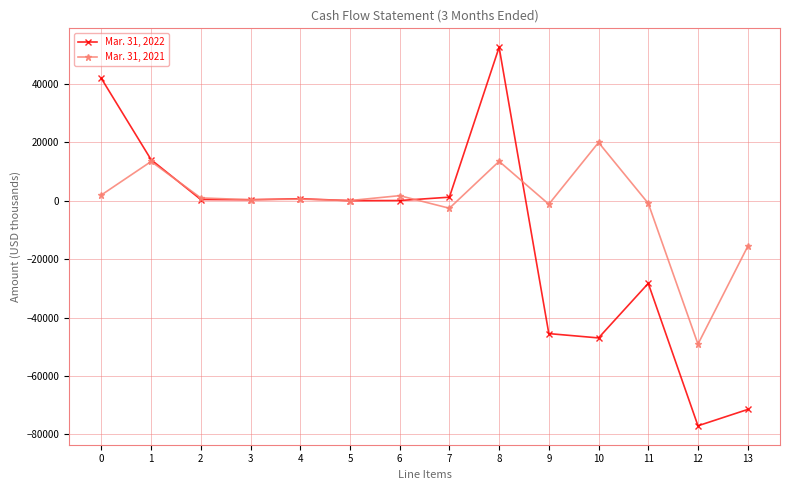

How many values in the Mar. 31, 2021 series are below 522?

7